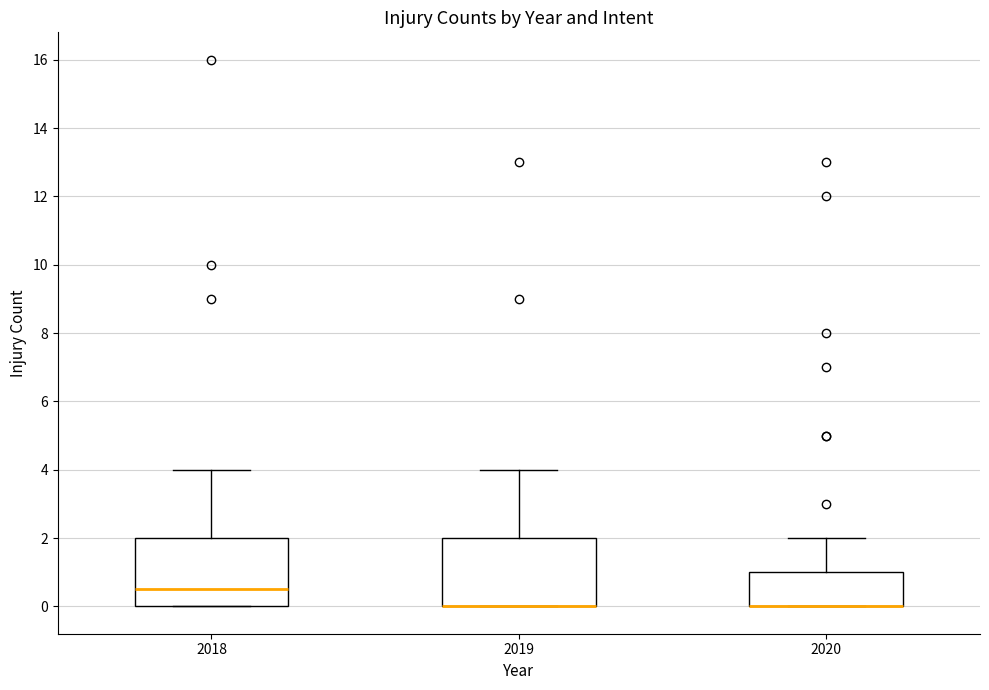

Where does the median line of the box at x = 2018 sit on the y-axis? The values are not printed on the chart, so give them approximately, as read against the axis.

0.6